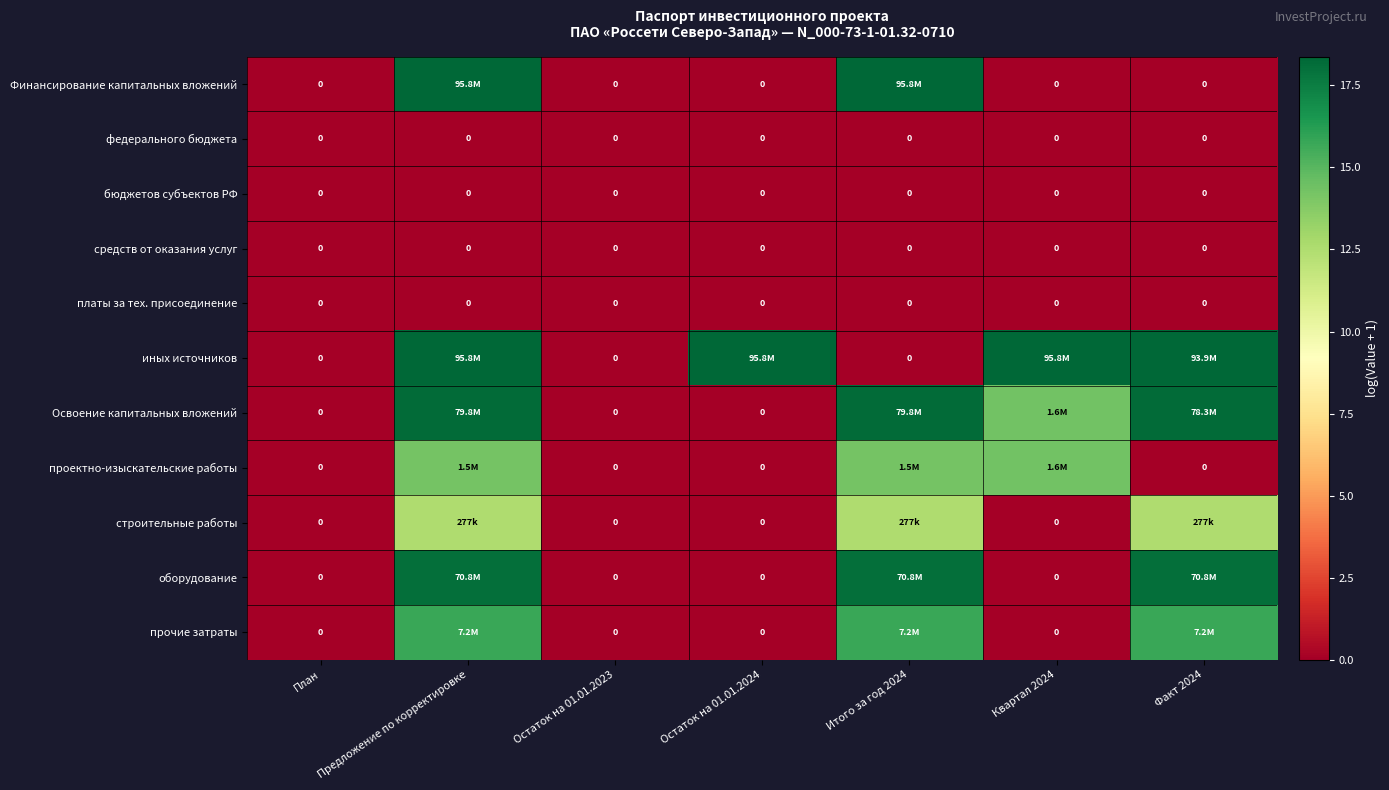

Is it true that средств от оказания услуг equals 0.0 at Итого за год 2024?

True